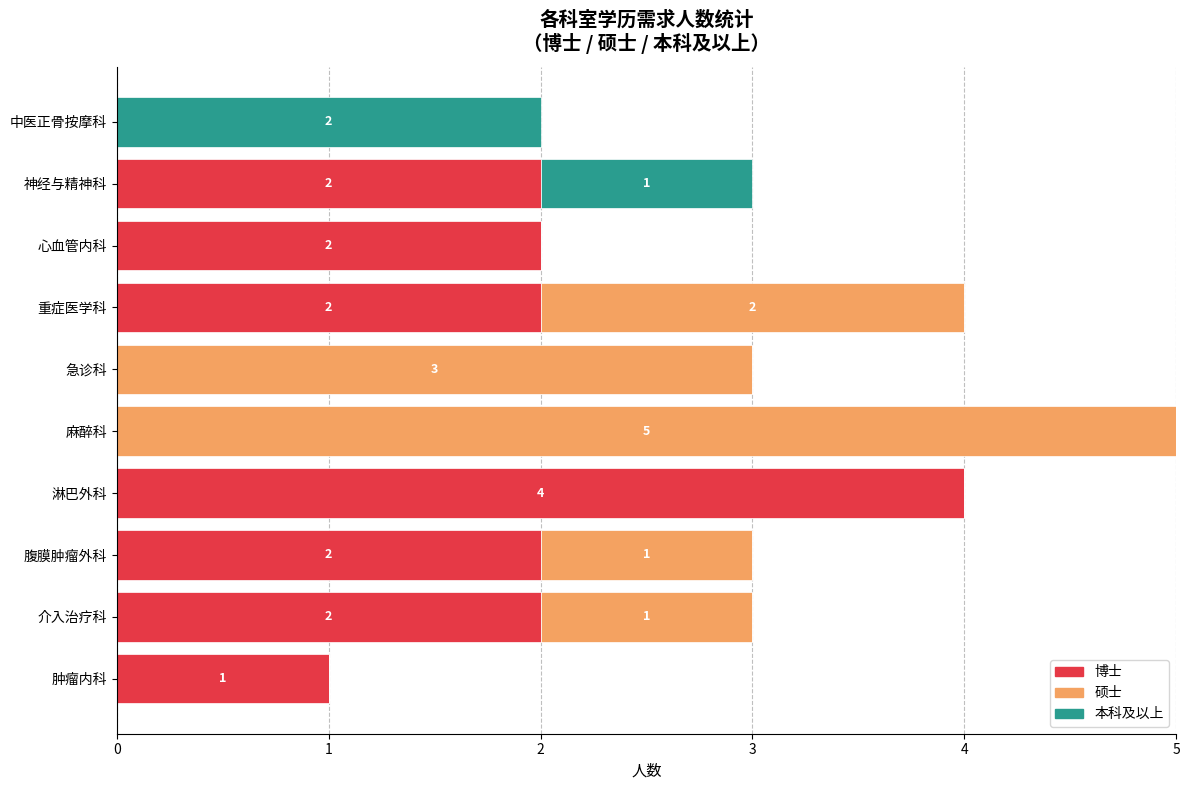

True or false: 博士 has a value of 6 at 淋巴外科.

False